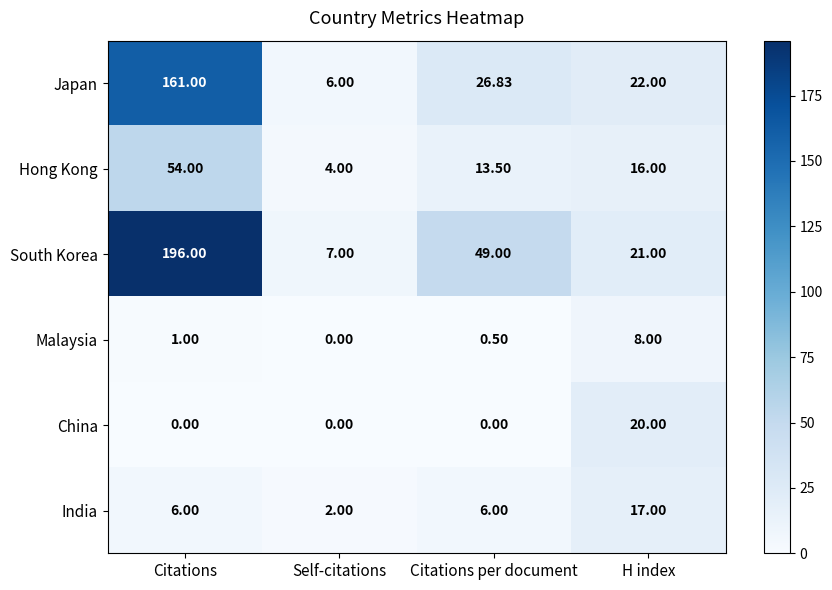

Which category has the highest value in the Japan series?

Citations